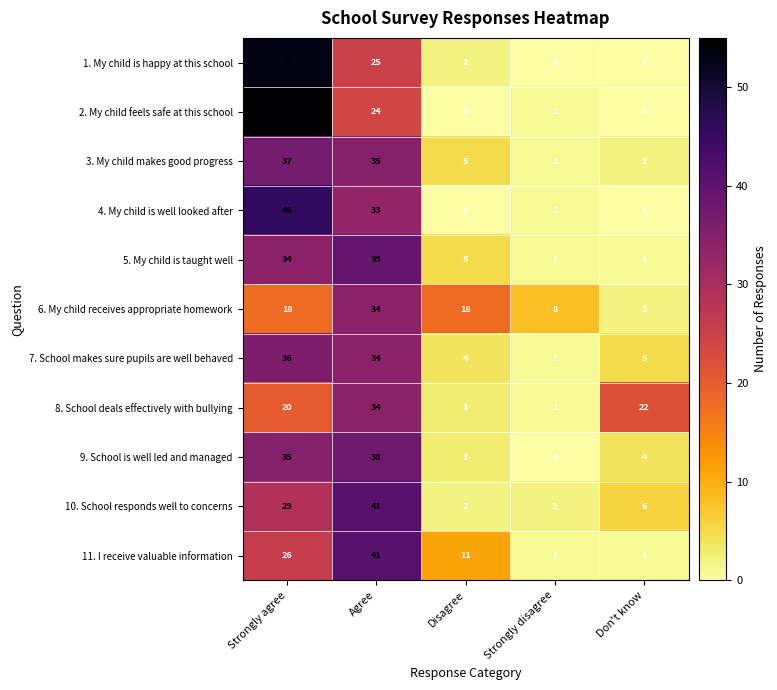

What is the sum of all 9. School is well led and managed values?

80